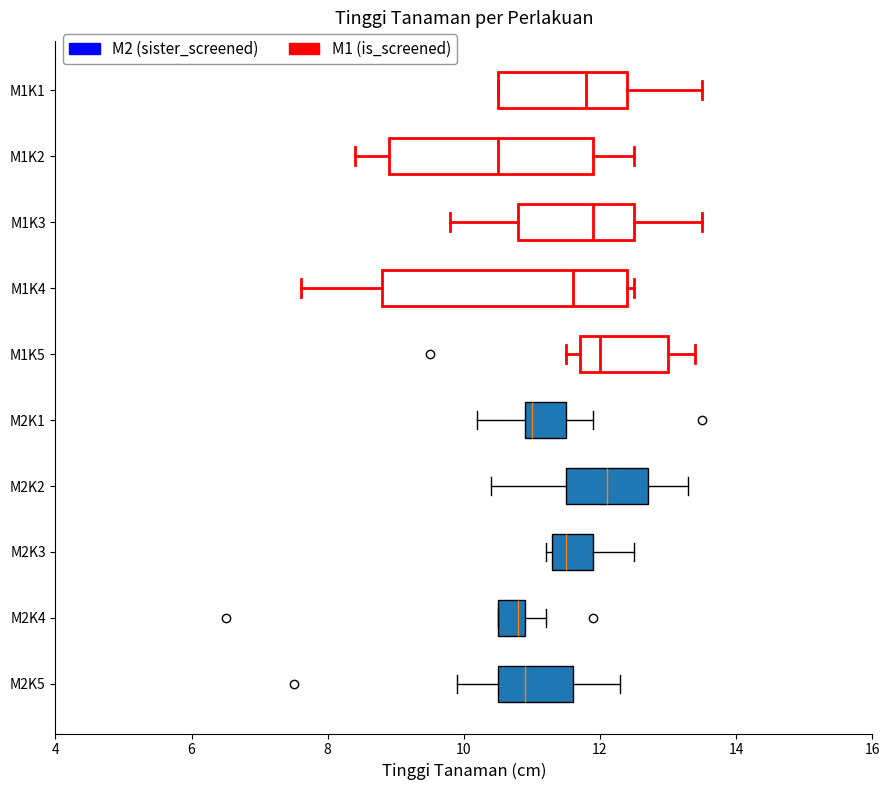

Reading bottom to top, transcribe this box plot: for each box, give where its median line is, the range the box spans, and where its two whiskers end, as read against the x-axis. The values are not printed on the chart, so give them approximately, as read against the axis.

M2K5: median 11.0, box 10.6 to 11.6, whiskers 10.0 to 12.4
M2K4: median 10.8, box 10.6 to 11.0, whiskers 10.6 to 11.2
M2K3: median 11.6, box 11.4 to 12.0, whiskers 11.2 to 12.6
M2K2: median 12.2, box 11.6 to 12.8, whiskers 10.4 to 13.4
M2K1: median 11.0 (just right of the box's left edge), box 11.0 to 11.6, whiskers 10.2 to 12.0
M1K5: median 12.0, box 11.8 to 13.0, whiskers 11.6 to 13.4
M1K4: median 11.6, box 8.8 to 12.4, whiskers 7.6 to 12.6
M1K3: median 12.0, box 10.8 to 12.6, whiskers 9.8 to 13.6
M1K2: median 10.6, box 9.0 to 12.0, whiskers 8.4 to 12.6
M1K1: median 11.8, box 10.6 to 12.4, whiskers 10.6 to 13.6